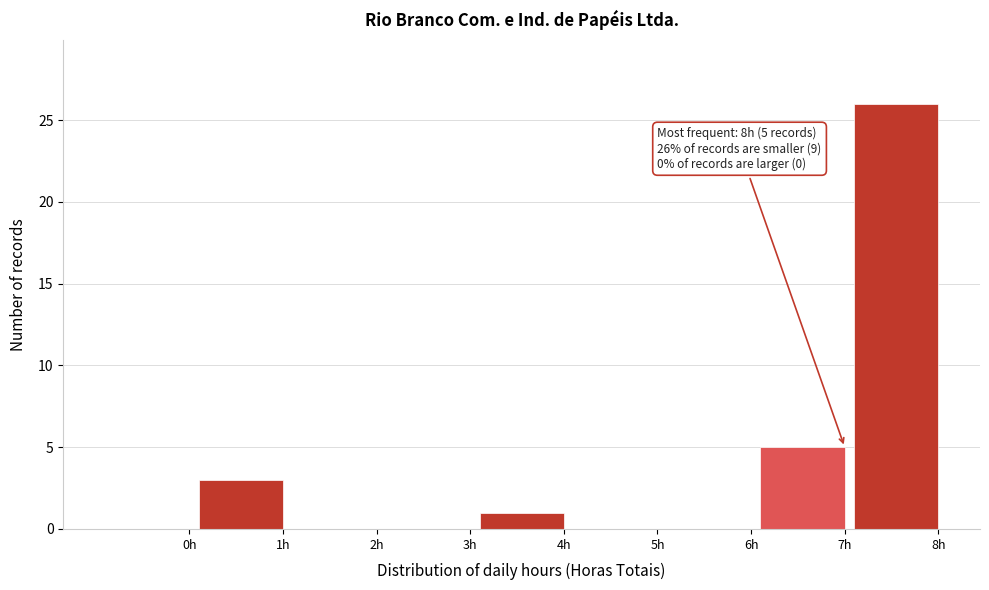

Reading left to right, transcribe all the data shown in this chart.

0h=0	1h=3	2h=0	3h=0	4h=1	5h=0	6h=0	7h=5	8h=26